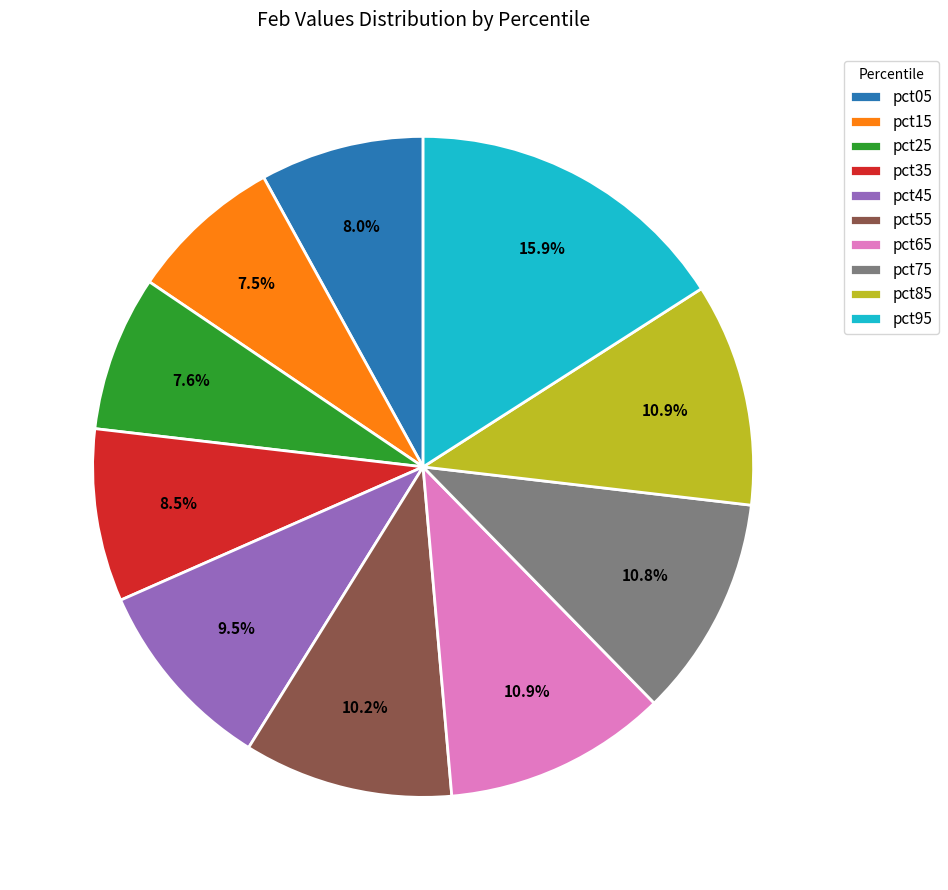

Is the sum of pct65 and pct25 greater than half?

No